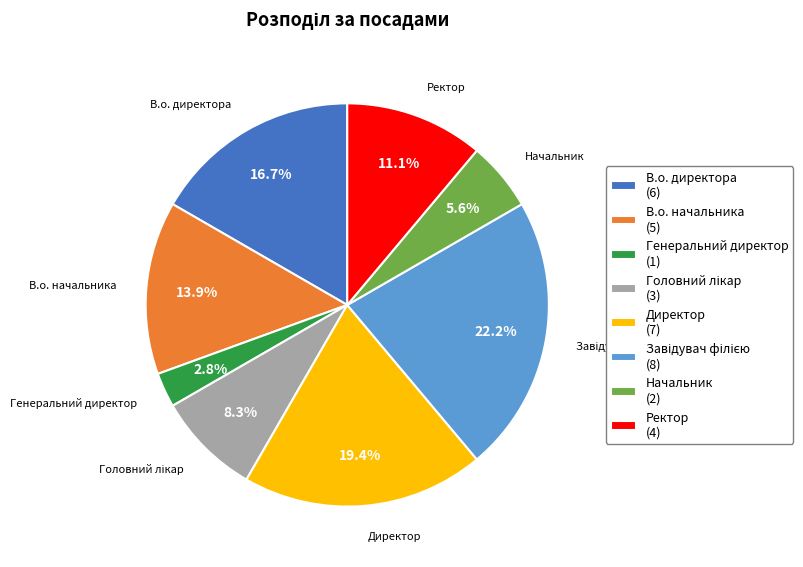

What is the smallest slice in the pie chart?

Генеральний директор